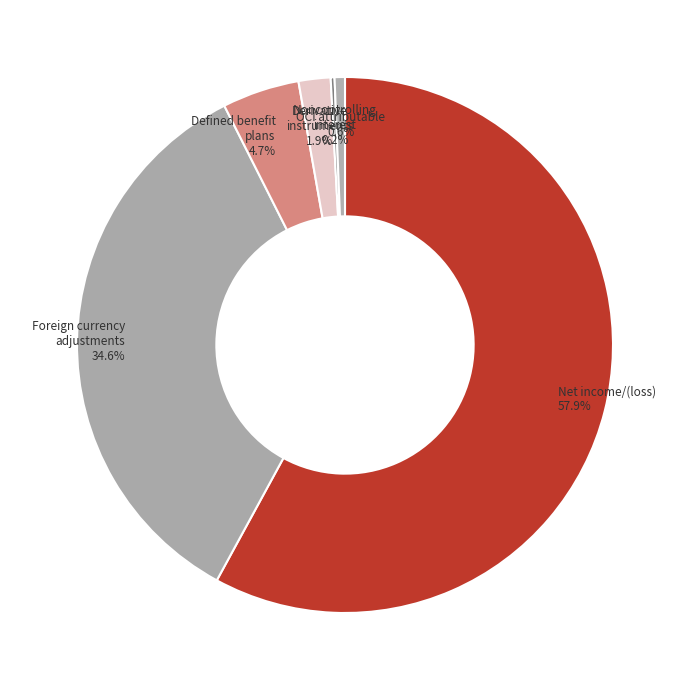

What is the majority slice?

Net income/(loss)